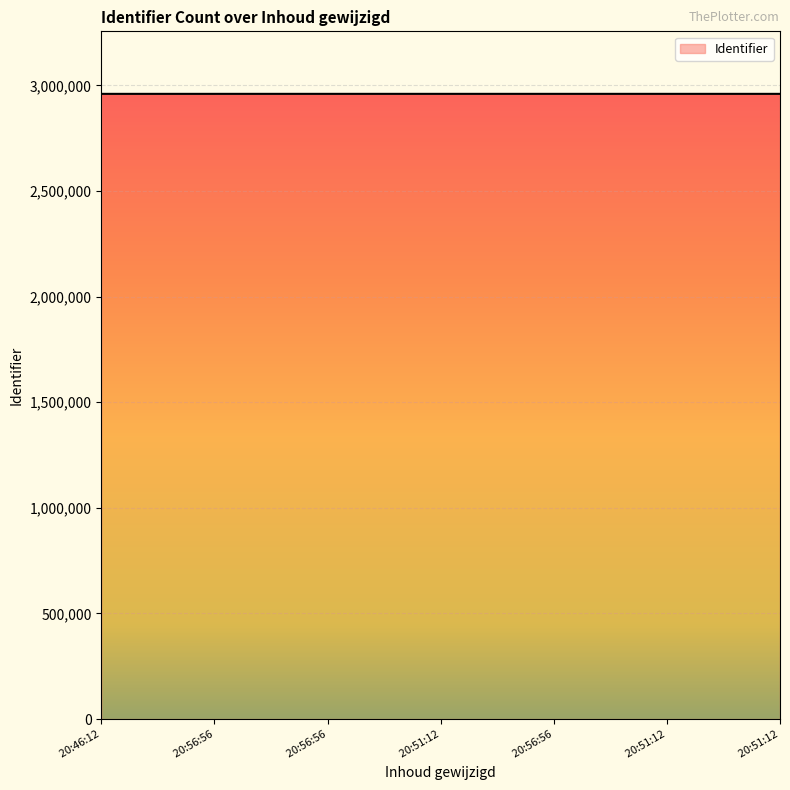

What is the value of the 6th point from the left?

2959611